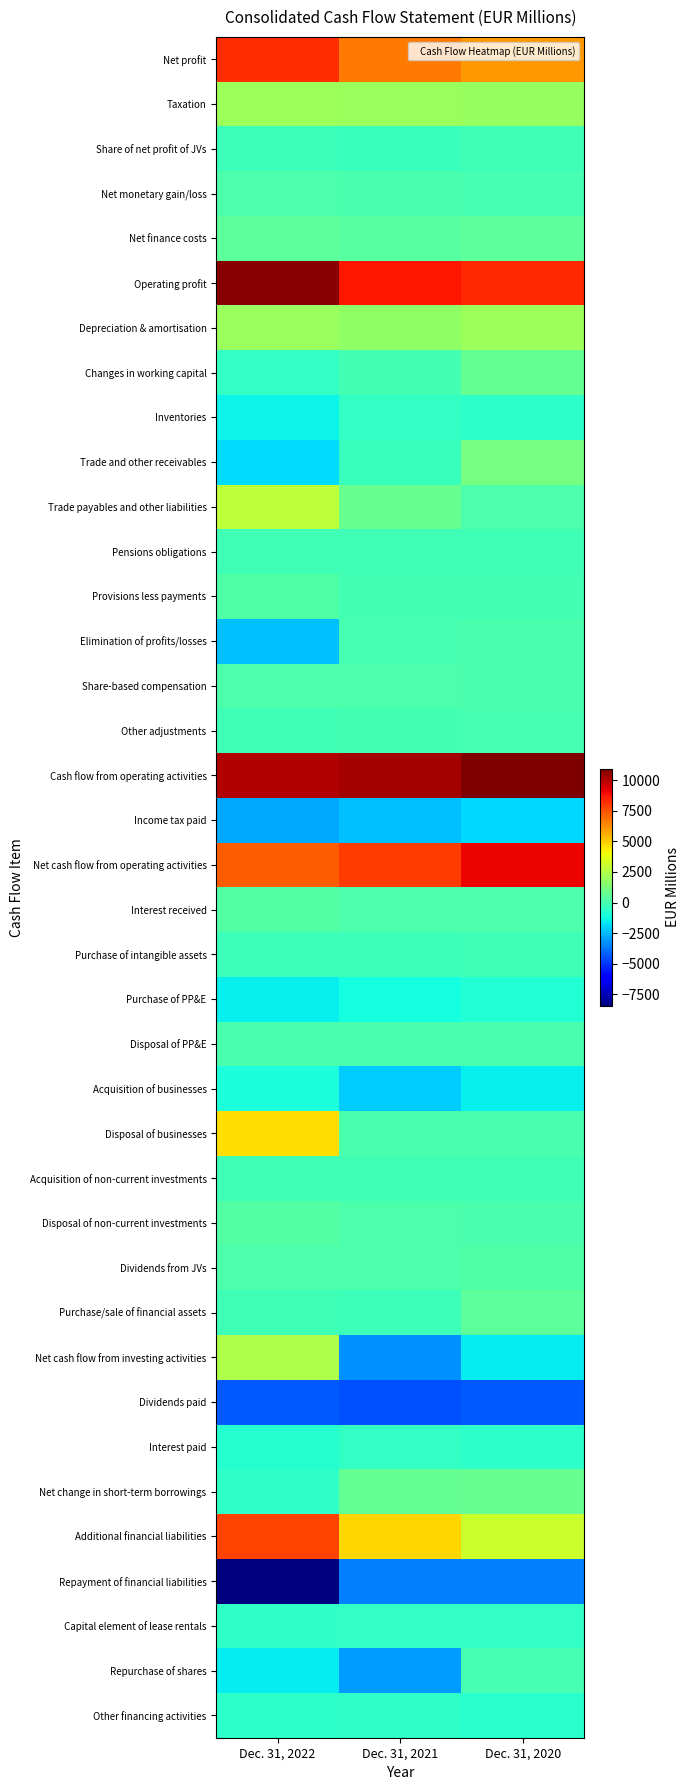

What is the difference between the highest and lowest values at Dec. 31, 2020?

15212